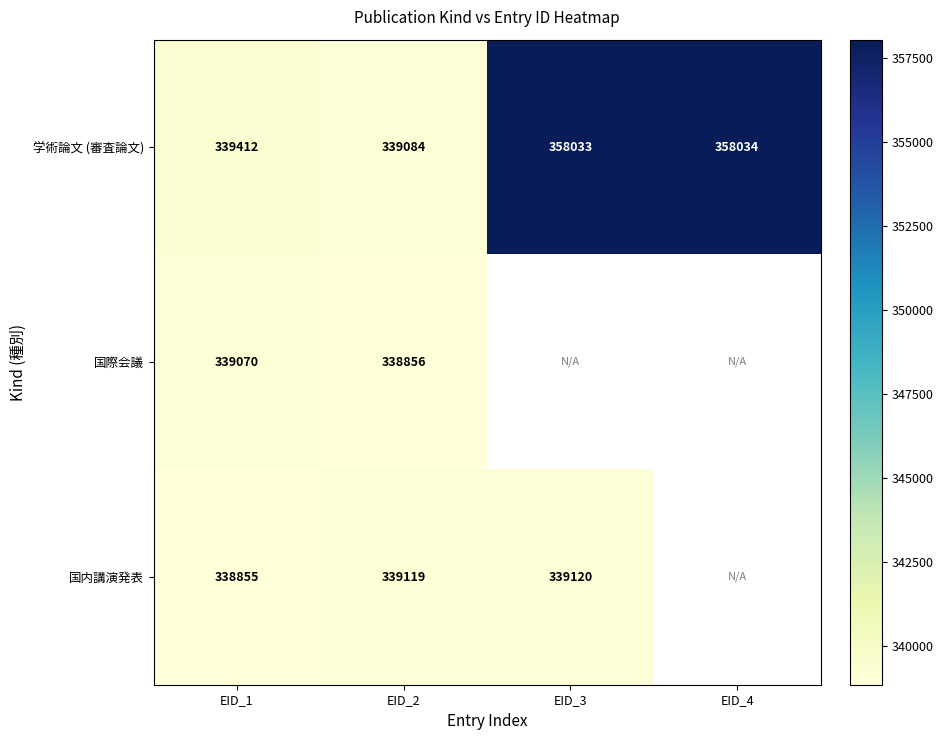

At how many categories does at least one series exceed 347851?

2